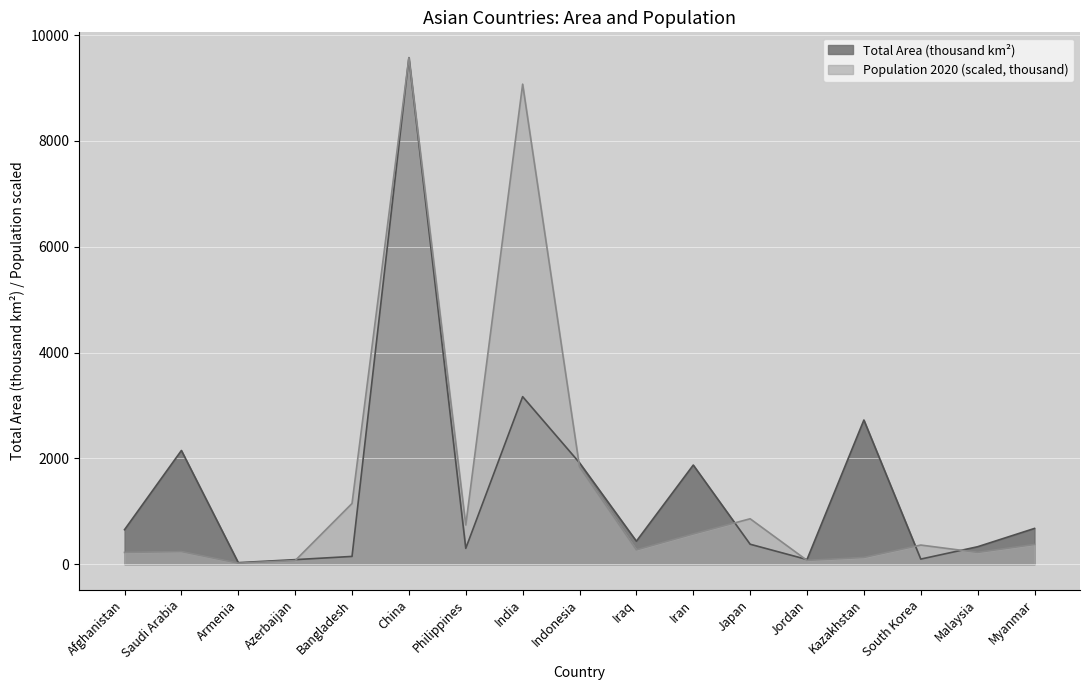

What is the lowest value of the Population 2020 (thousand) series?

20.1